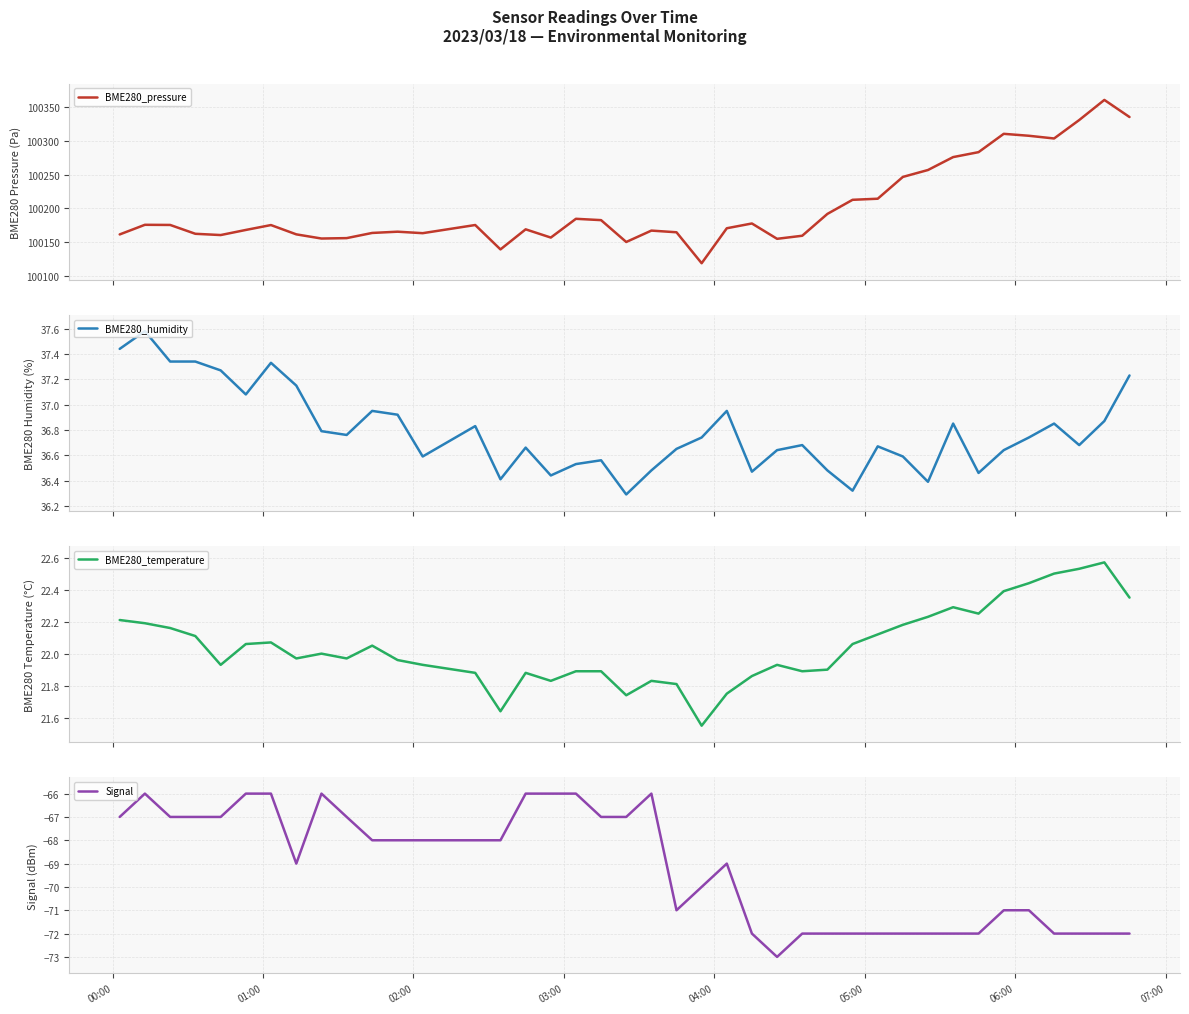

Is the value of BME280_temperature at 8 greater than the value of Signal at 18?

Yes